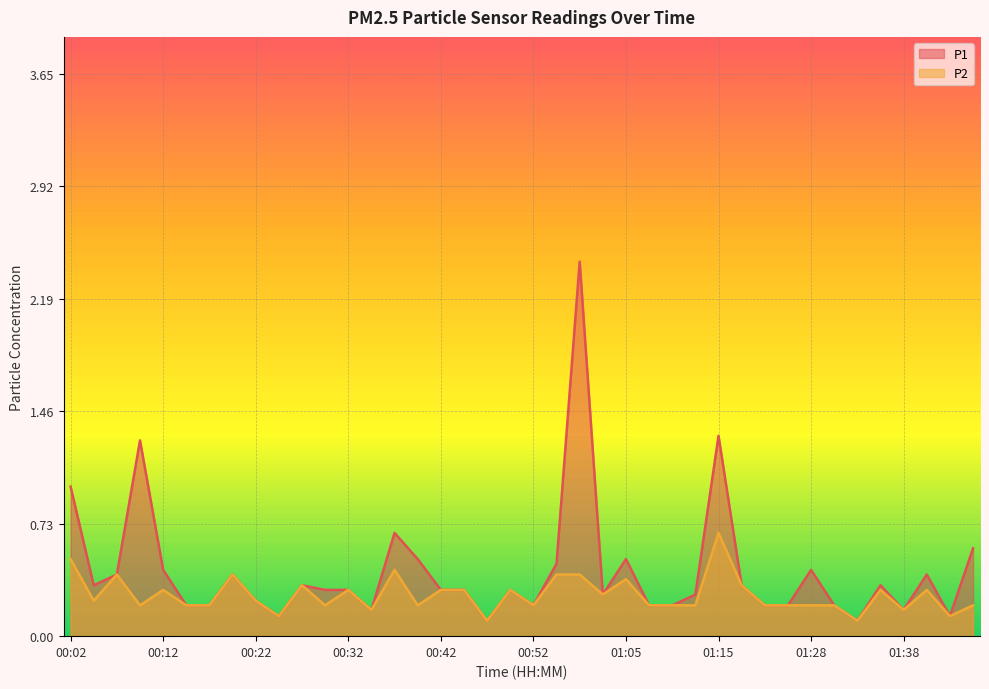

Reading right to left, what are all the values shown in this chart?

P1: 0.6	0.1	0.4	0.2	0.3	0.1	0.2	0.4	0.2	0.2	0.3	1.3	0.3	0.2	0.2	0.5	0.3	2.4	0.5	0.2	0.3	0.1	0.3	0.3	0.5	0.7	0.2	0.3	0.3	0.3	0.1	0.2	0.4	0.2	0.2	0.4	1.3	0.4	0.3	1.0
P2: 0.2	0.1	0.3	0.2	0.3	0.1	0.2	0.2	0.2	0.2	0.3	0.7	0.2	0.2	0.2	0.4	0.3	0.4	0.4	0.2	0.3	0.1	0.3	0.3	0.2	0.4	0.2	0.3	0.2	0.3	0.1	0.2	0.4	0.2	0.2	0.3	0.2	0.4	0.2	0.5